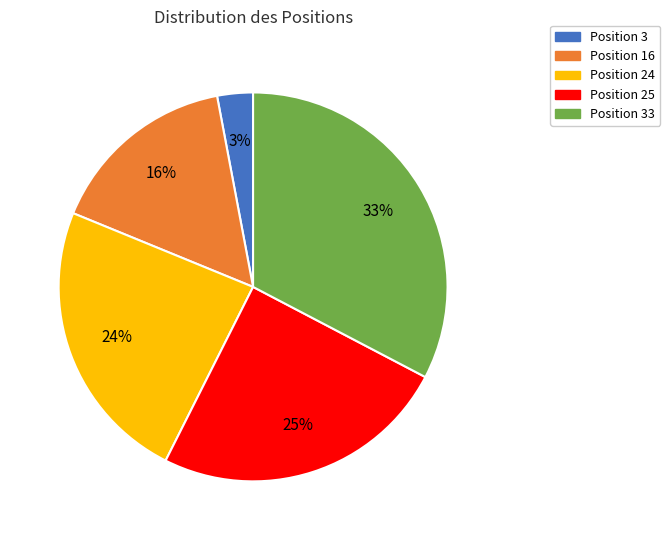

Is there a majority slice in this chart?

No